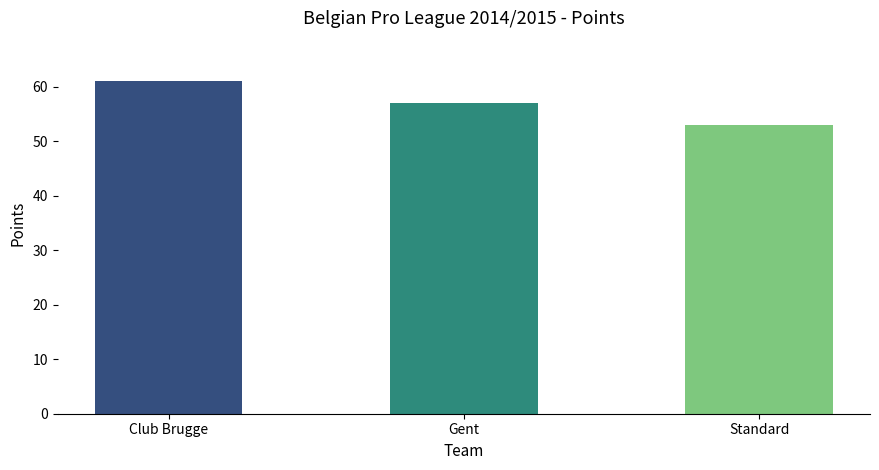

What is the minimum value shown in the chart?

53